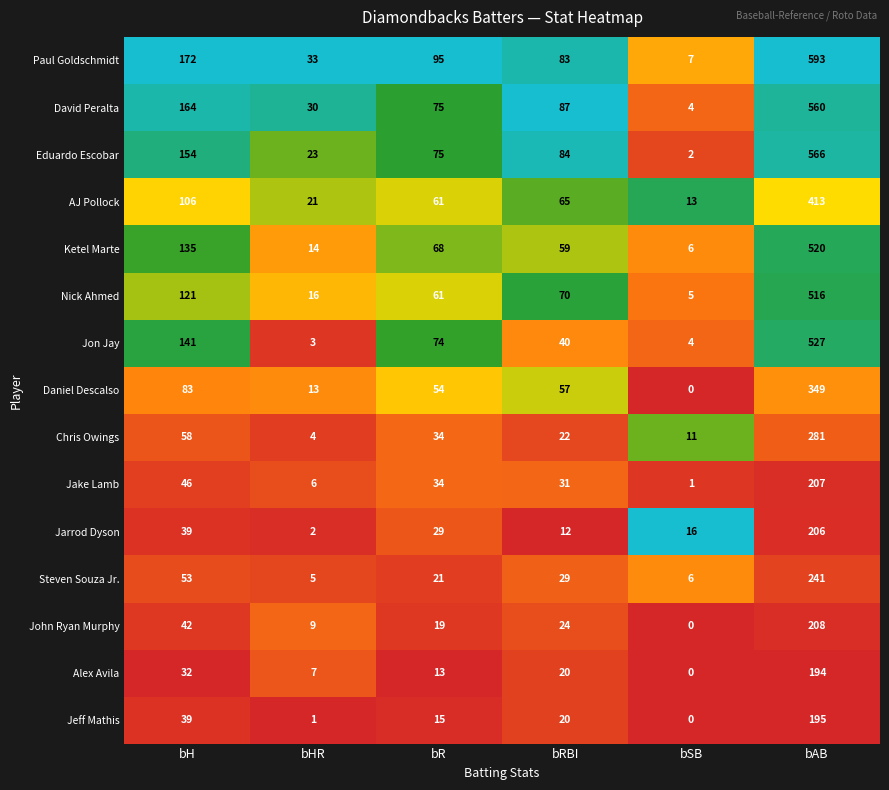

Where does the Alex Avila series first go above 20?

bH